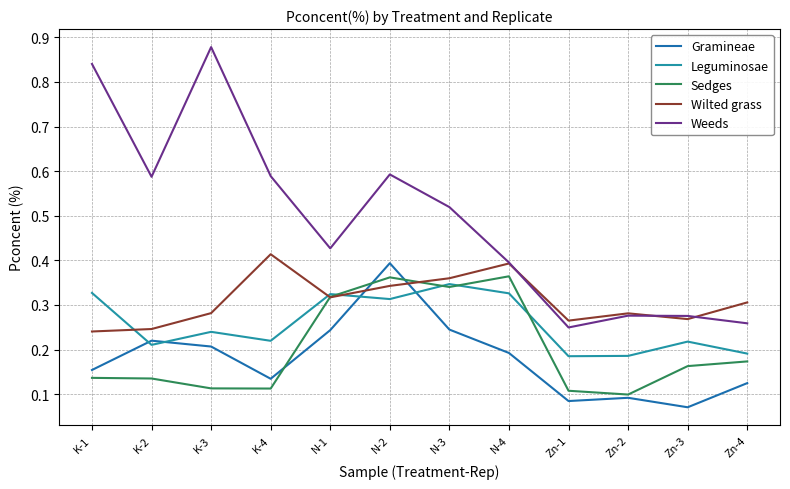

The Leguminosae series shows 0.5 at K-1. True or false?

False